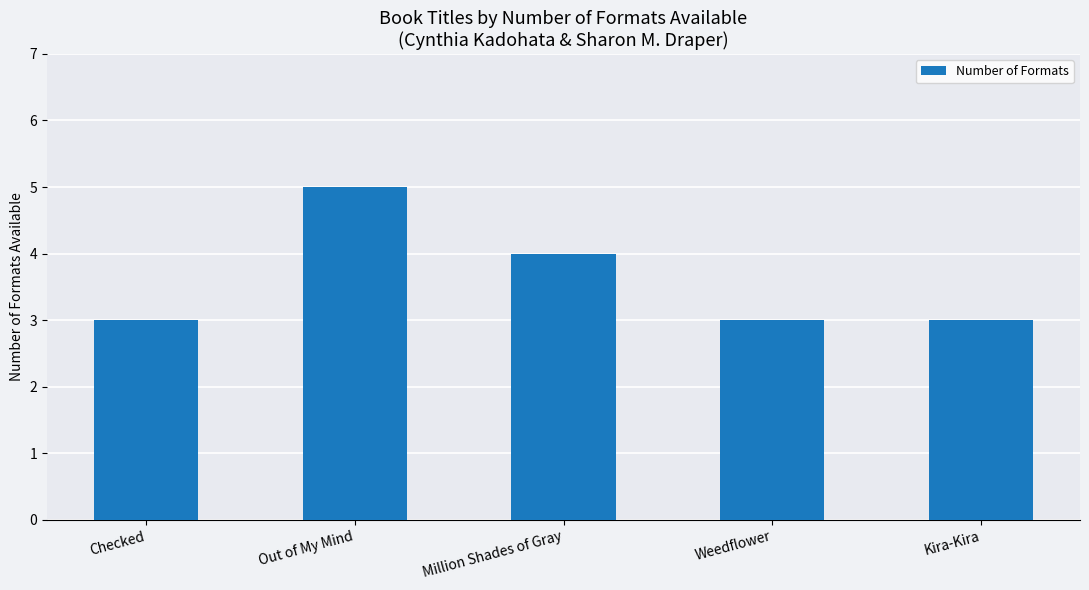

What is the change in value from Out of My Mind to Kira-Kira?

-2